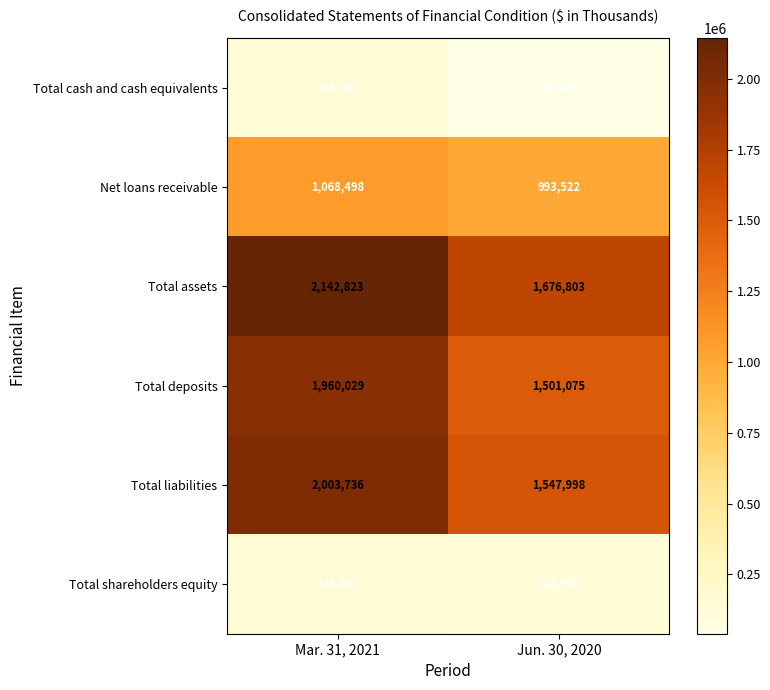

Which series has the largest range (max minus min)?

Total assets